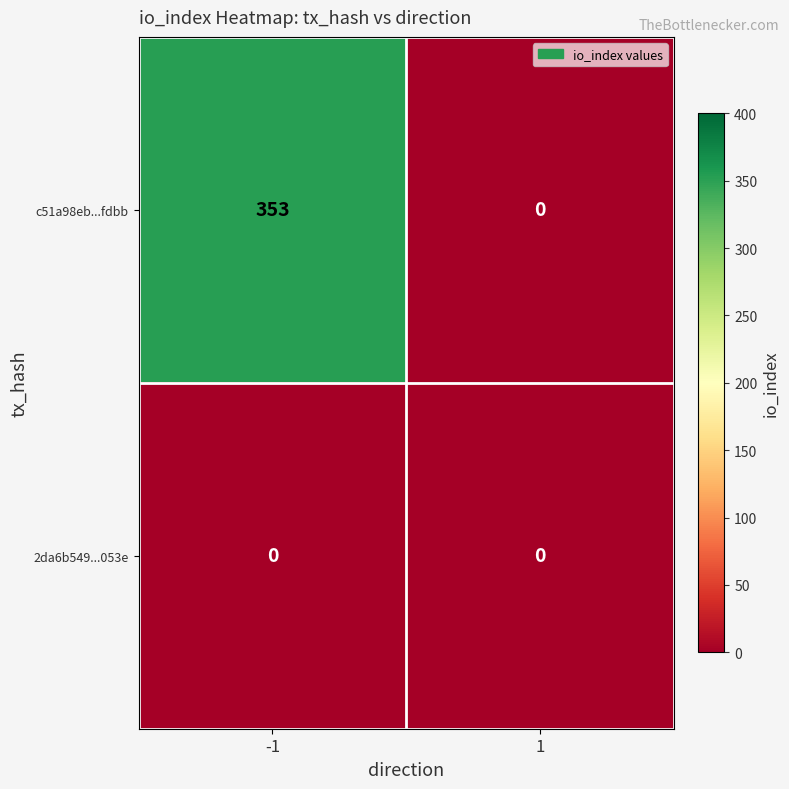

At how many categories does at least one series exceed 24?

1